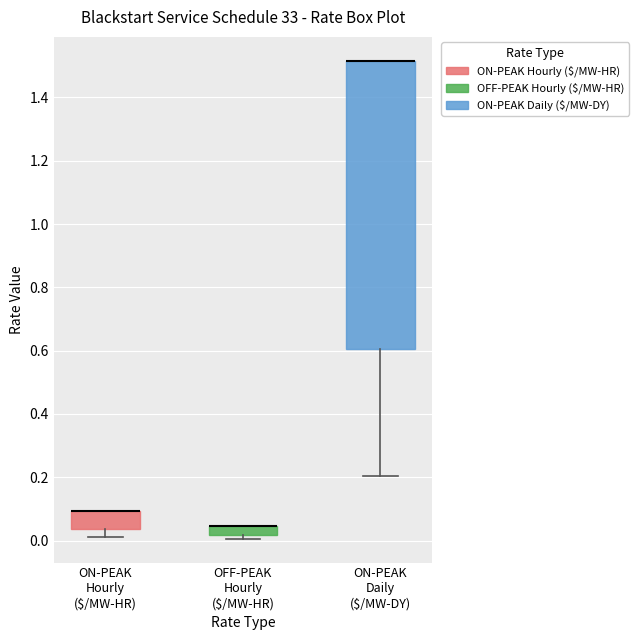

Which box is the tallest, from its lower edge to its upper edge?

ON-PEAK Daily ($/MW-DY)